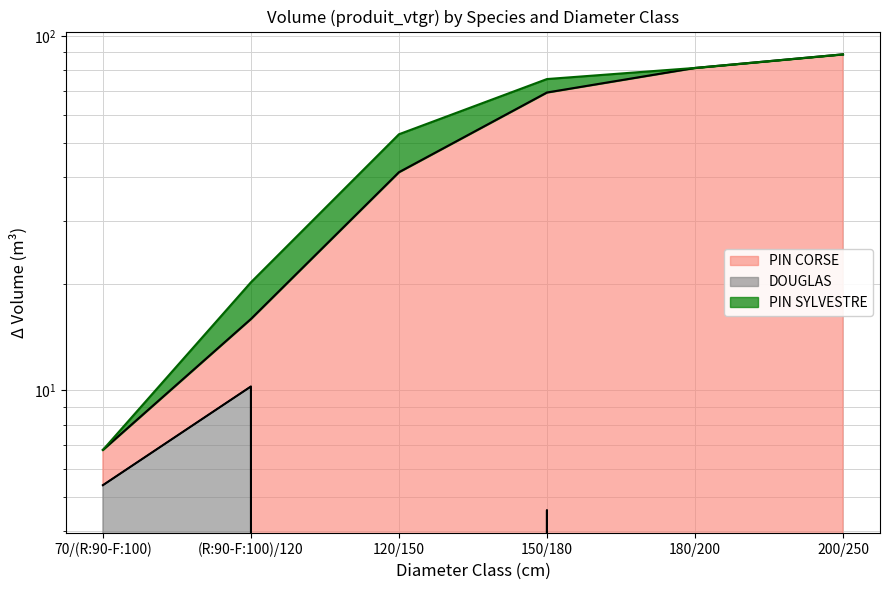

What is the sum of all DOUGLAS values?

20.3